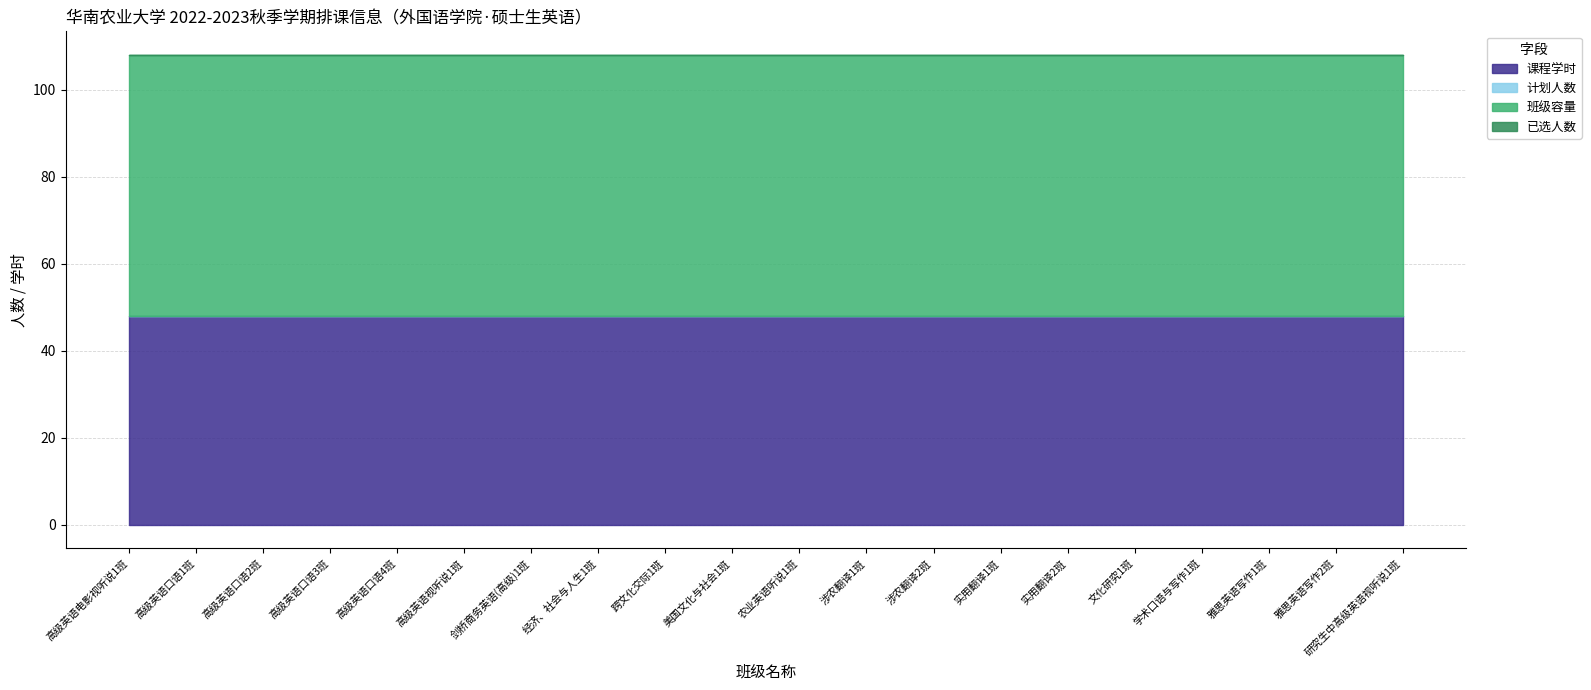

At 涉农翻译2班, list the series in order from largest to smallest.

班级容量, 课程学时, 计划人数, 已选人数